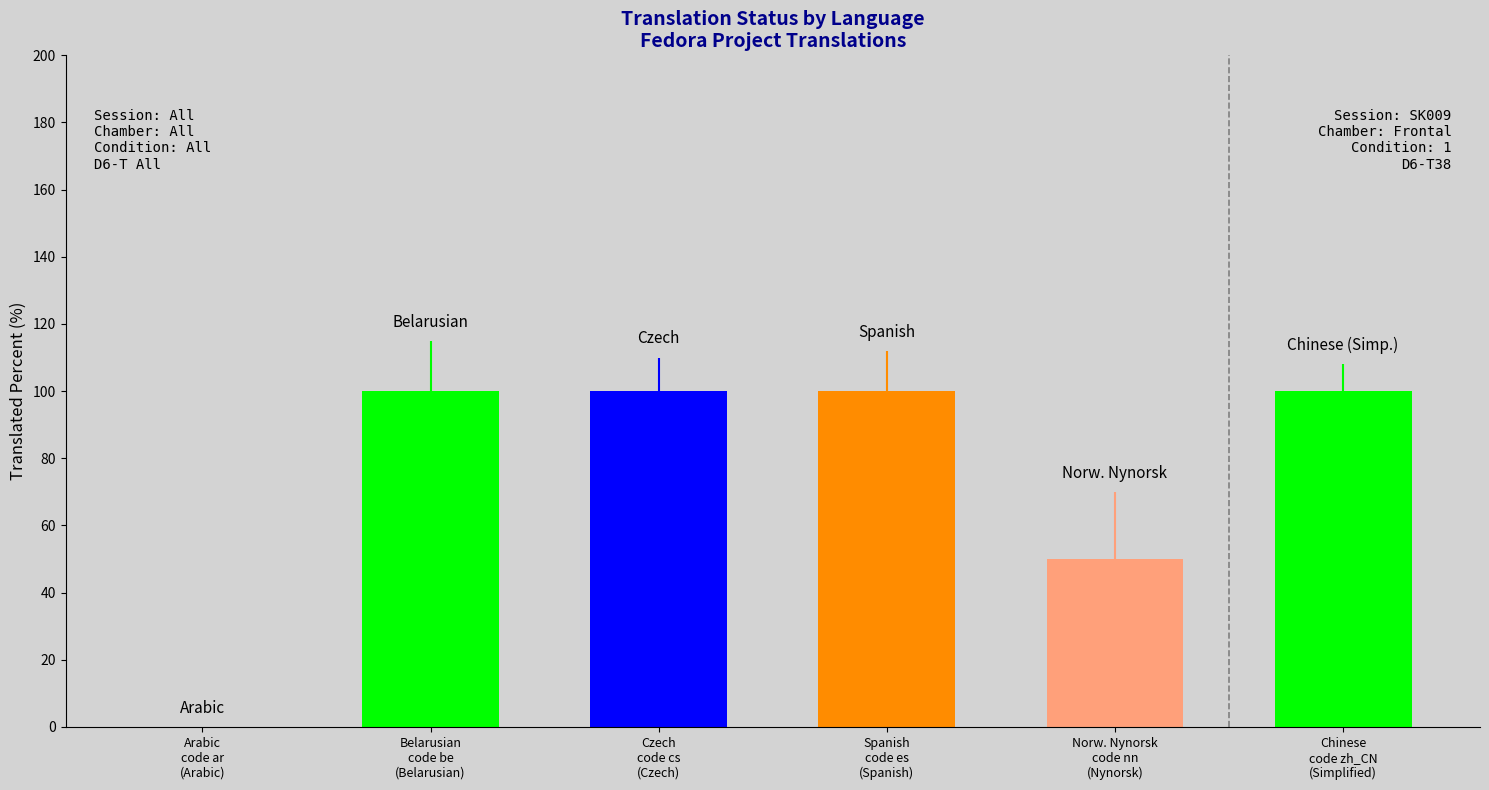

At which label is translated_chars closest to 86?

Norwegian Nynorsk